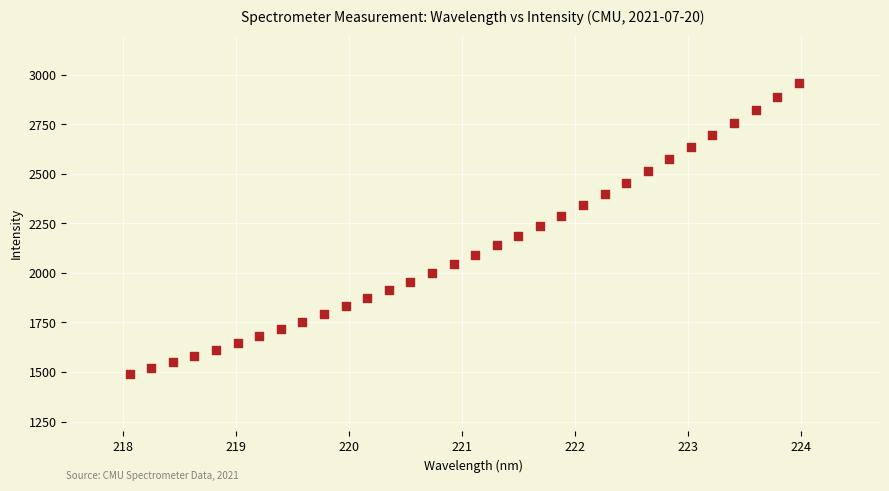

What is the range of X values (max minus min)?

5.9